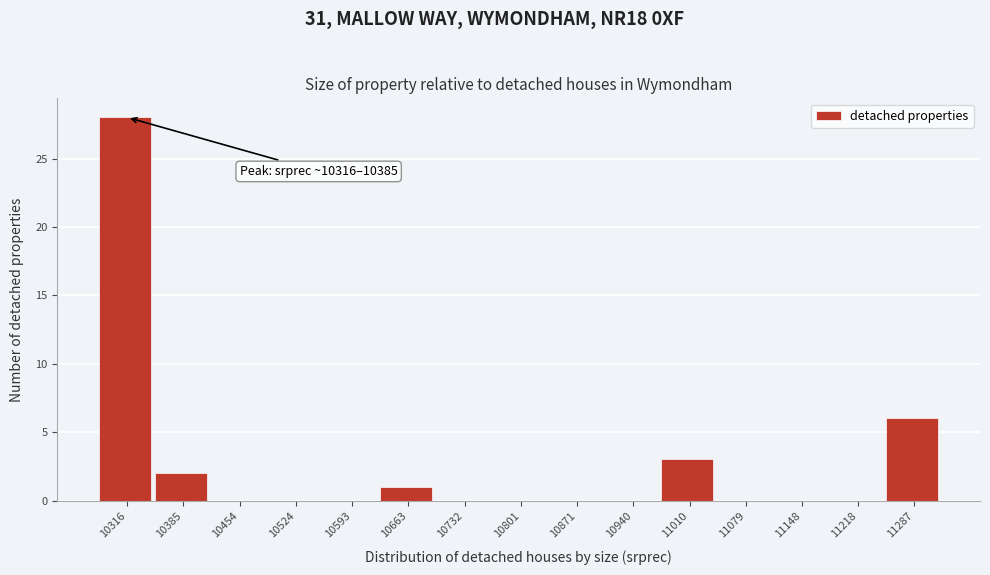

Reading left to right, what are all the values shown in this chart?

10316=28	10385=2	10454=0	10524=0	10593=0	10663=1	10732=0	10801=0	10871=0	10940=0	11010=3	11079=0	11148=0	11218=0	11287=6